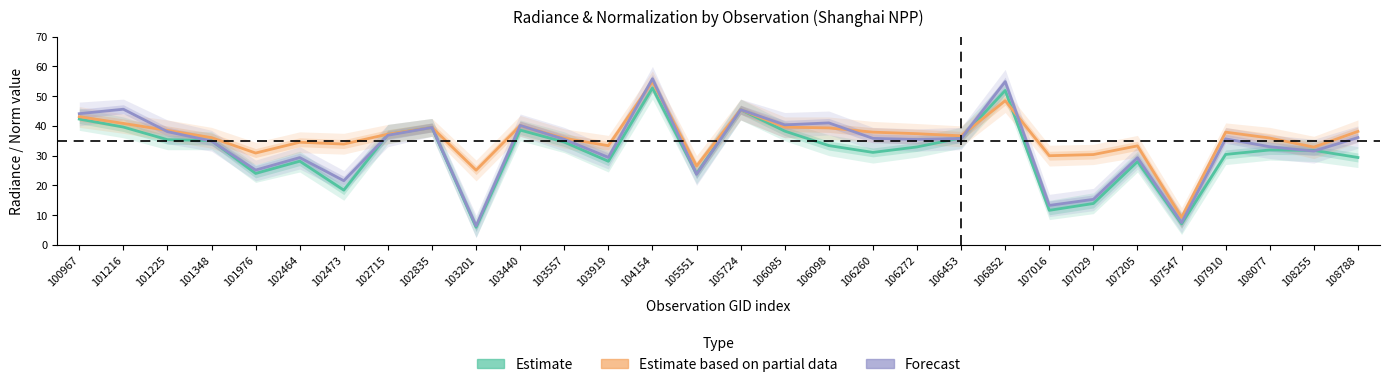

True or false: Estimate and Forecast intersect in this chart.

True